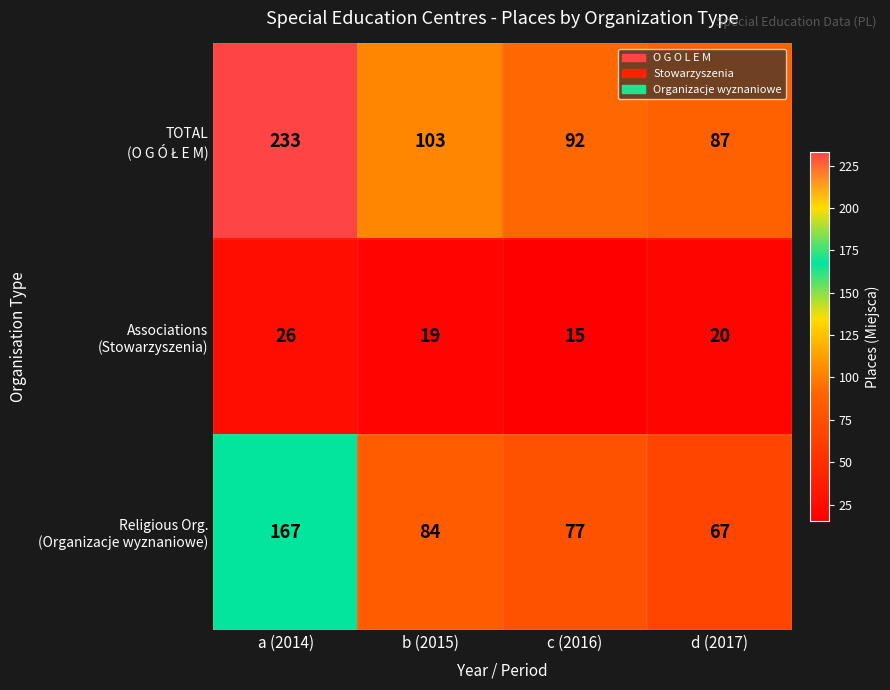

What is the spread (max minus min) of values at d (2017)?

67